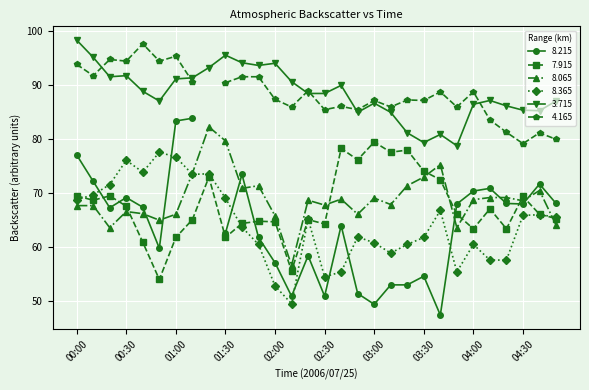

True or false: 7.915 has more than 1 interior local peaks.

True